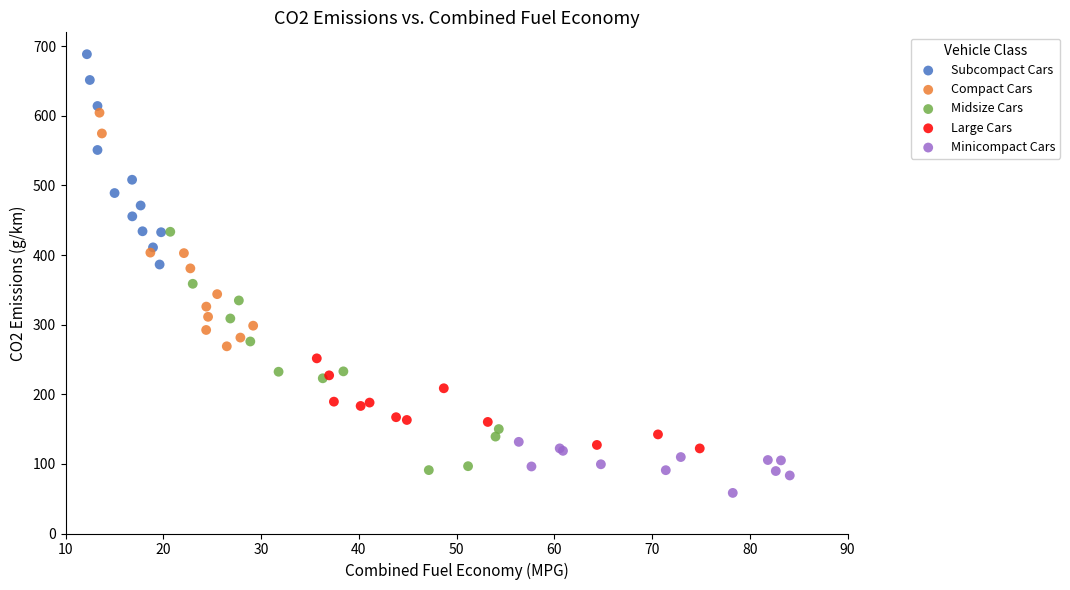

Which series reaches the minimum Y coordinate?

Minicompact Cars